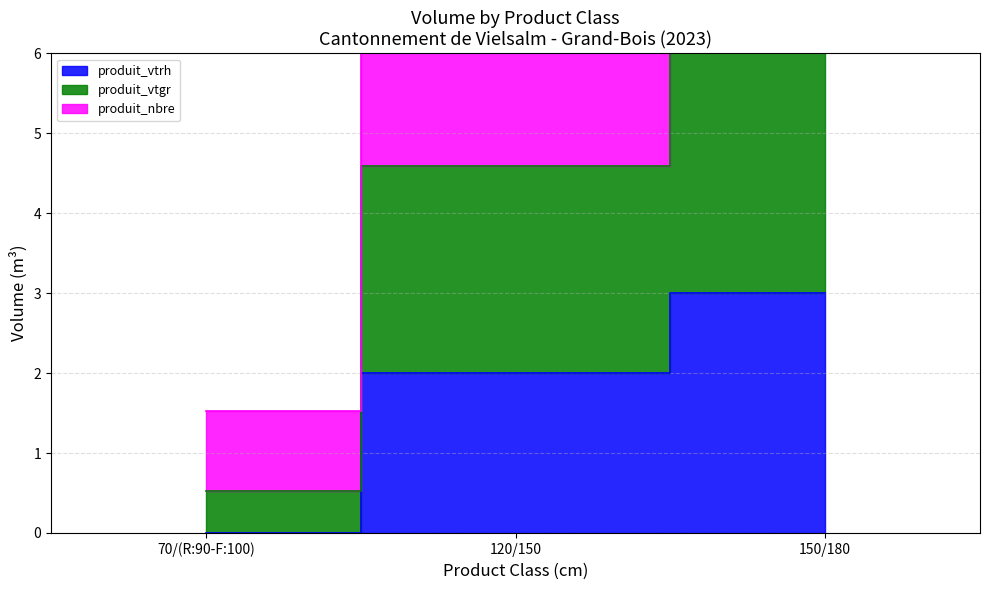

What position from the left is 120/150?

2